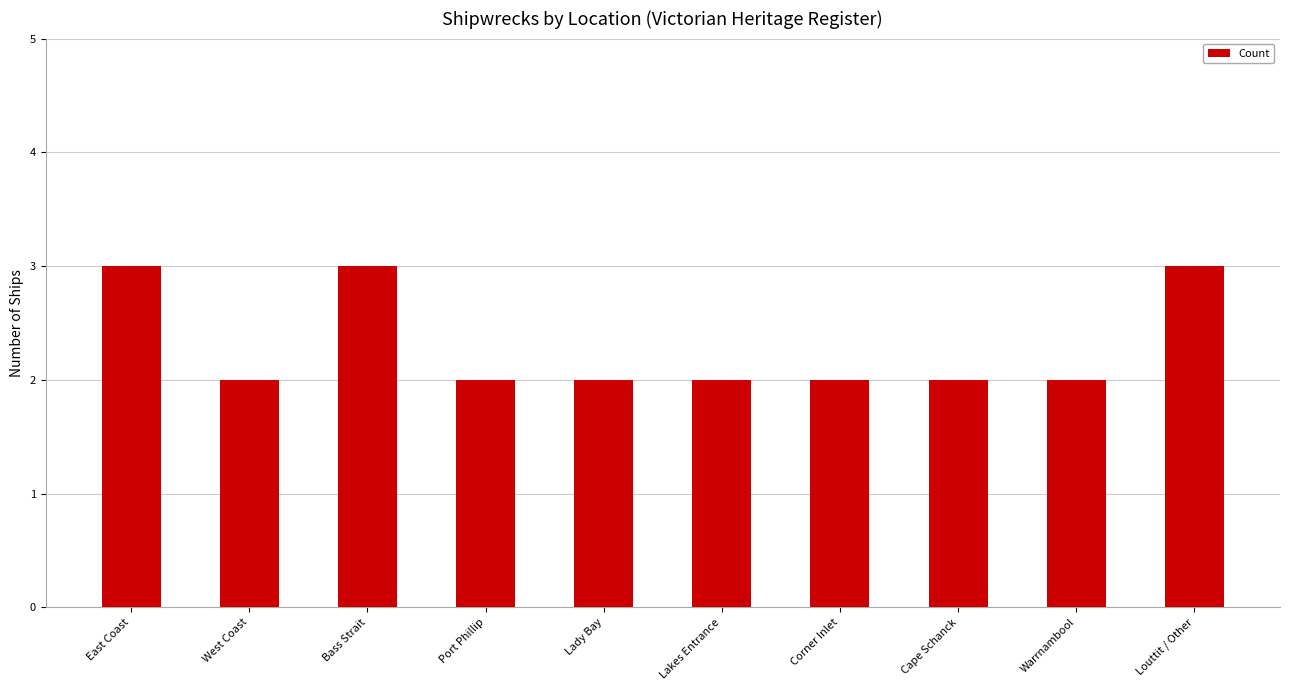

True or false: the data shows 2 at Louttit / Other.

False